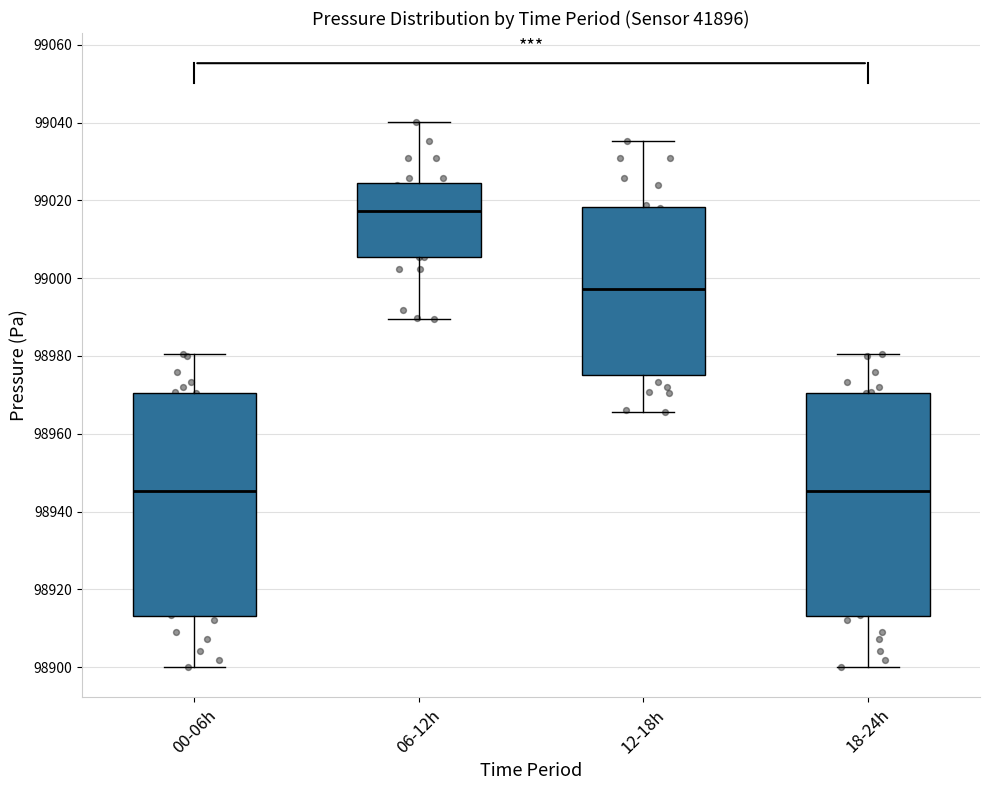

Reading left to right, transcribe this box plot: for each box, give where its median line is, the range the box spans, and where its two whiskers end, as read against the y-axis. The values are not printed on the chart, so give them approximately, as read against the axis.

00-06h: median 98946, box 98914 to 98970, whiskers 98900 to 98980
06-12h: median 99018, box 99006 to 99024, whiskers 98990 to 99040
12-18h: median 98998, box 98976 to 99018, whiskers 98966 to 99036
18-24h: median 98946, box 98914 to 98970, whiskers 98900 to 98980